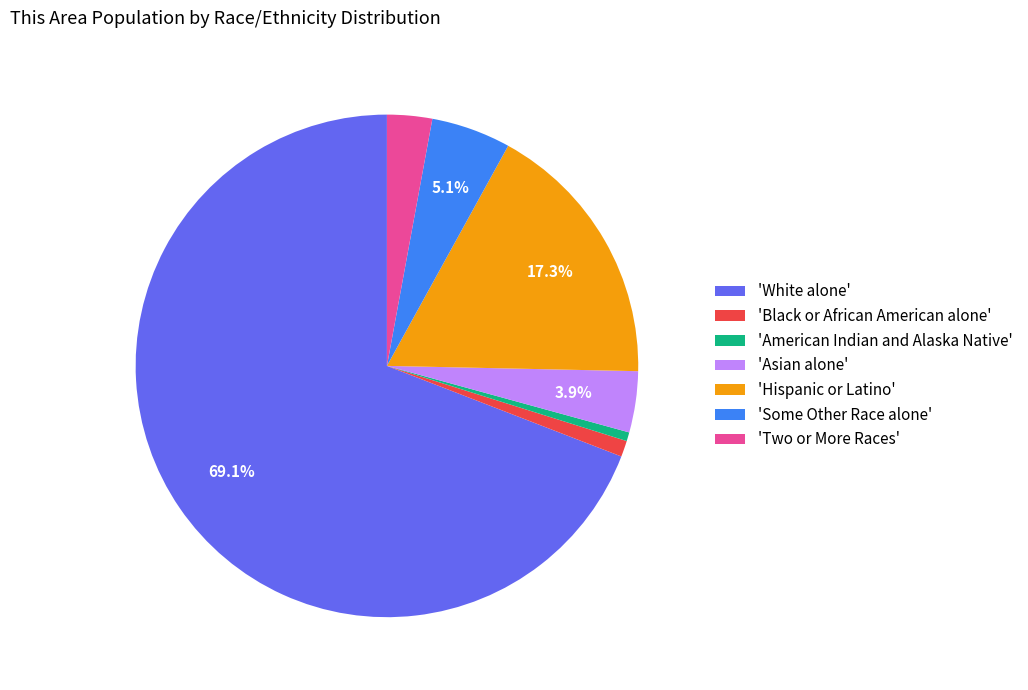

Which category accounts for the majority?

'White alone'